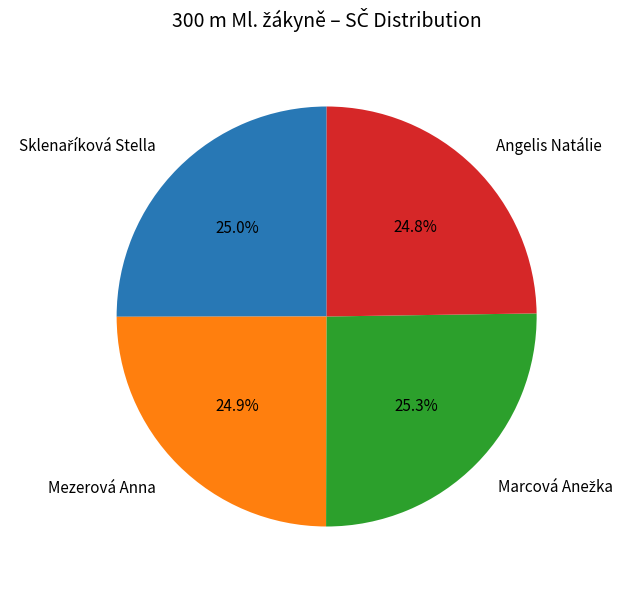

What percentage is the Mezerová Anna slice, to the nearest percent?

25%